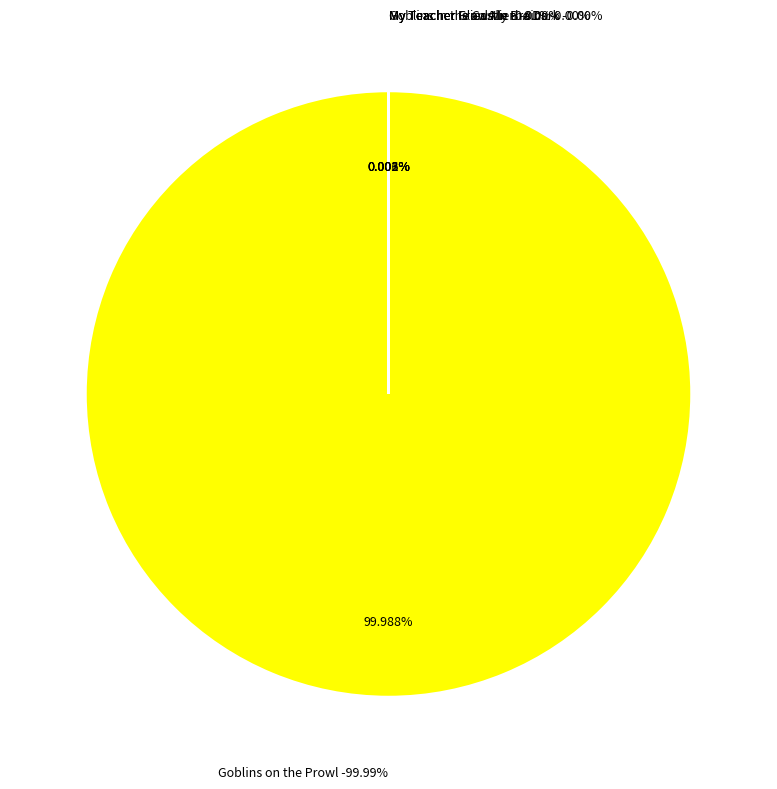

What is the smallest slice in the pie chart?

My Teacher Glows in the Dark